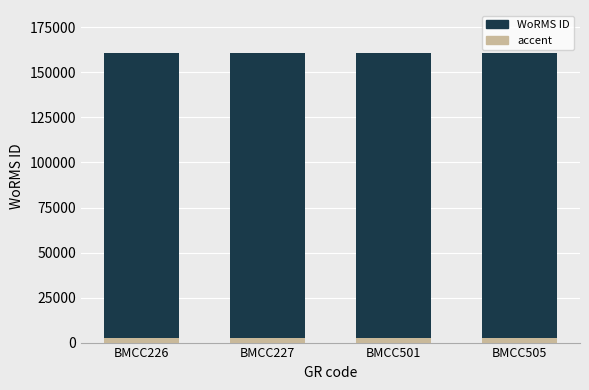

What is the difference between the maximum and second lowest values?

1